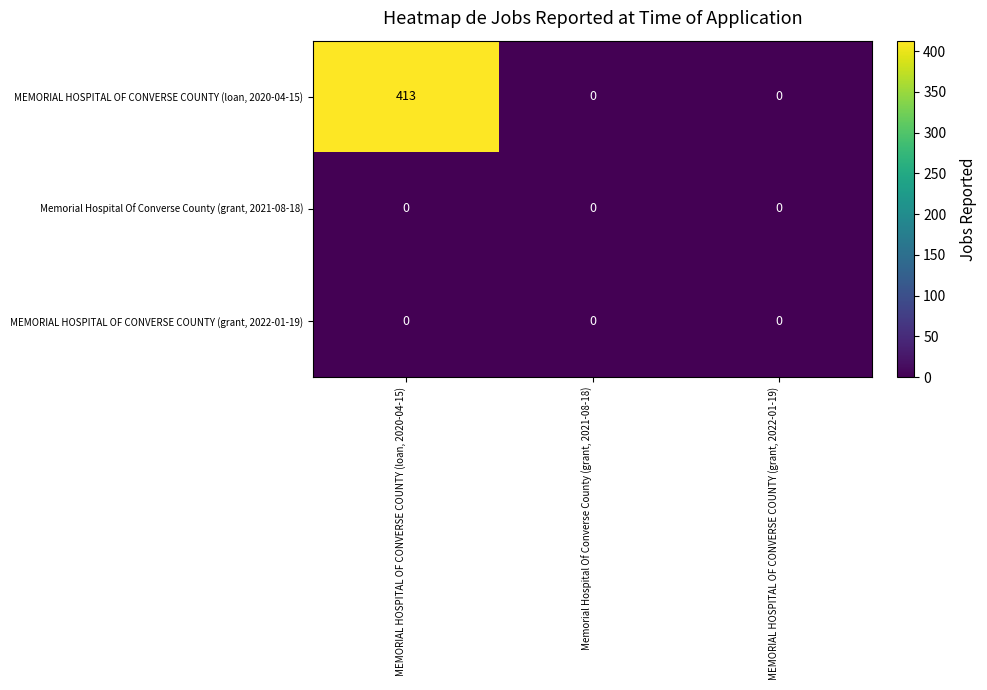

Which series has the largest total across all categories?

MEMORIAL HOSPITAL OF CONVERSE COUNTY (loan, 2020-04-15)